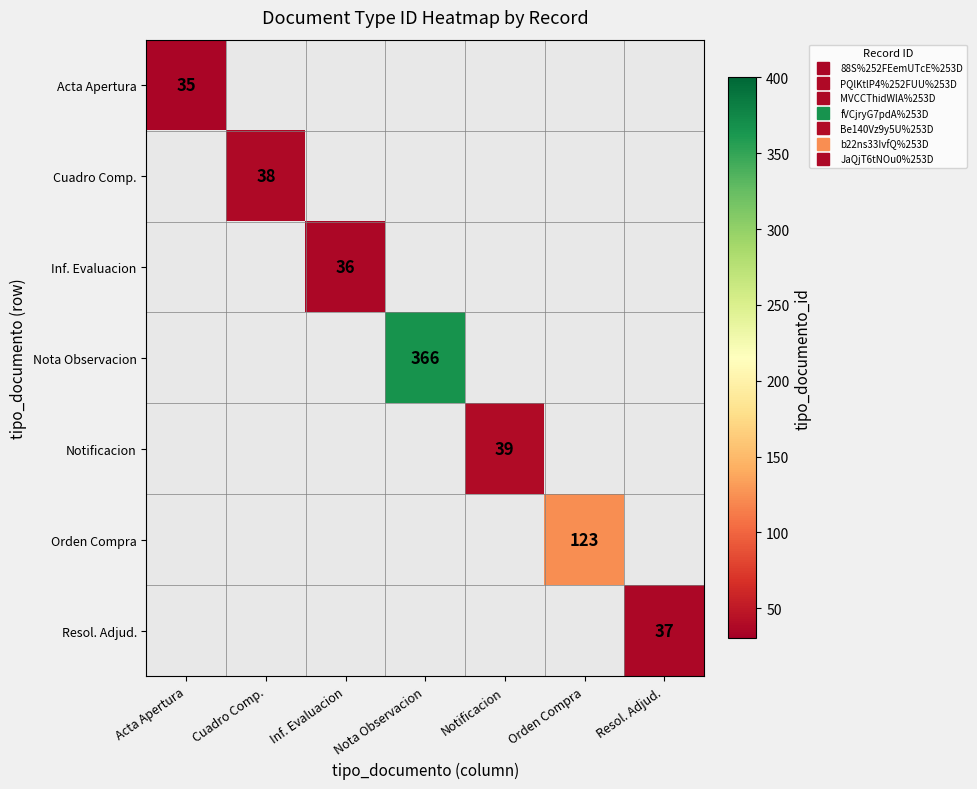

What is the maximum value shown in the chart?

366.0